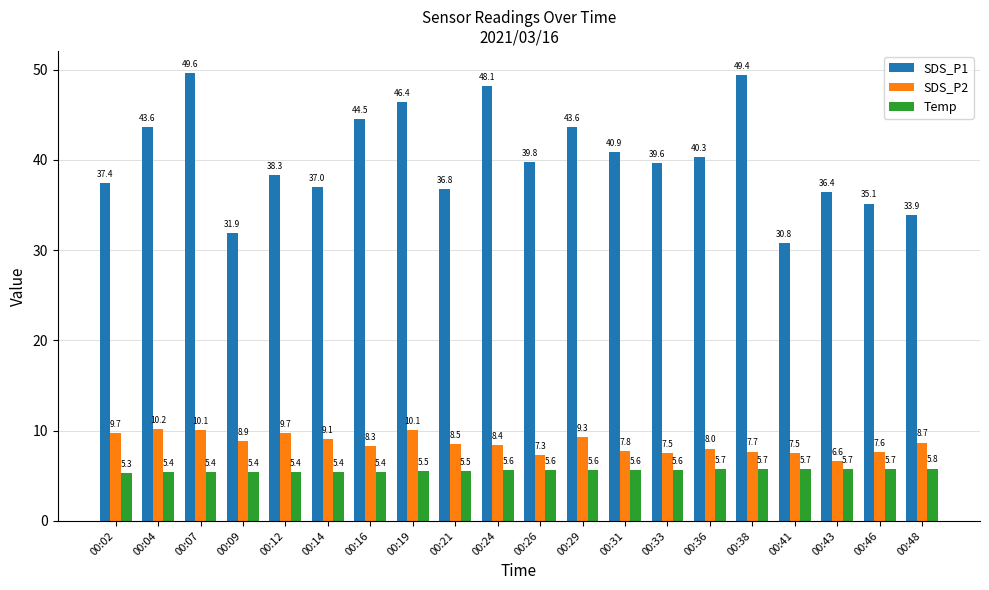

Is the value of Temp at 00:31 greater than the value of SDS_P2 at 00:14?

No